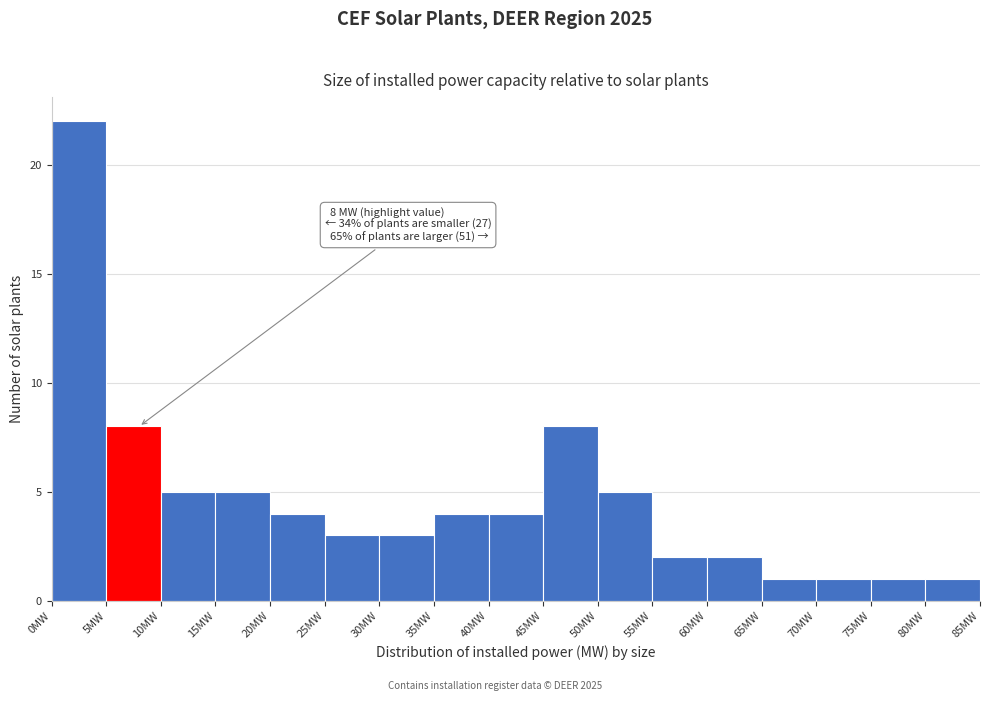

Which range on the x-axis has the tallest bar?

0 to 5